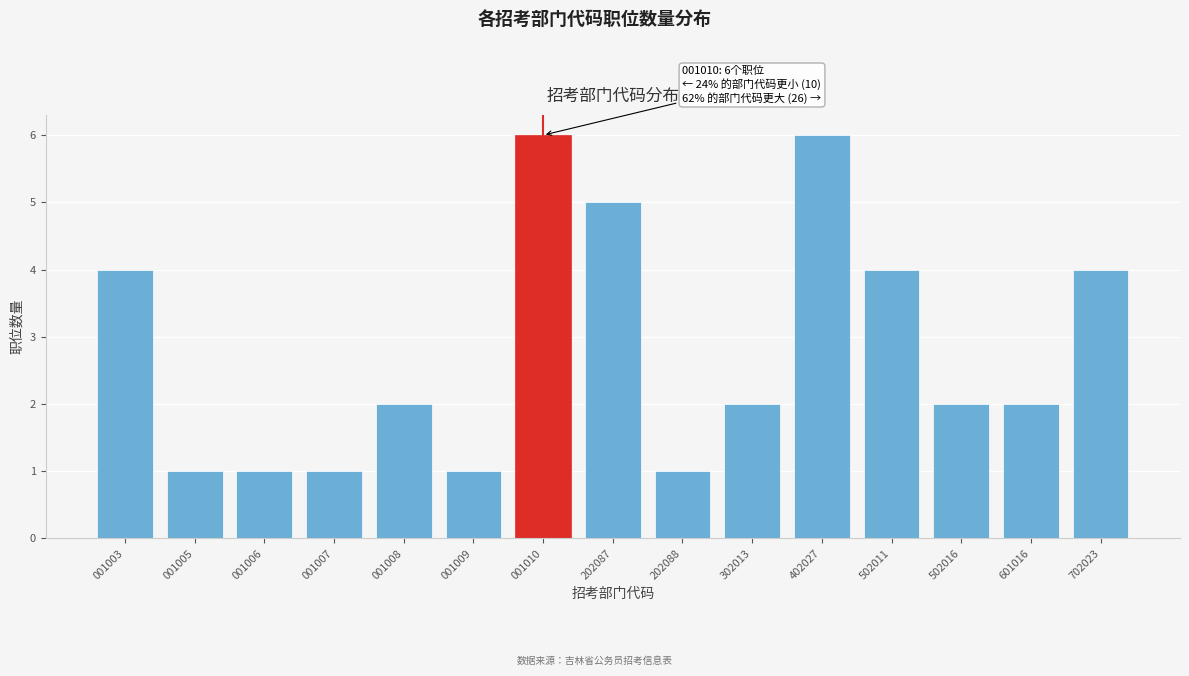

Reading left to right, what are all the values shown in this chart?

001003=4	001005=1	001006=1	001007=1	001008=2	001009=1	001010=6	202087=5	202088=1	302013=2	402027=6	502011=4	502016=2	601016=2	702023=4